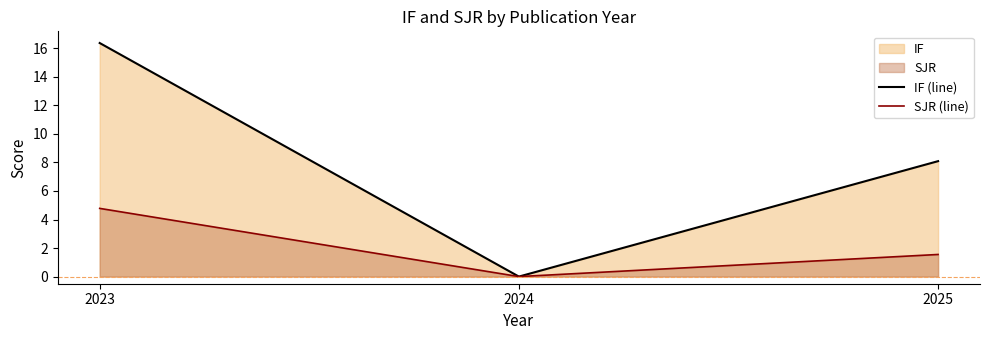

At which label is SJR (line) closest to 2?

2025